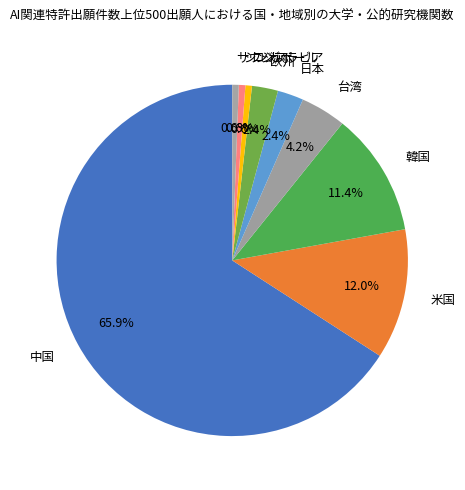

Which slice is the largest?

中国